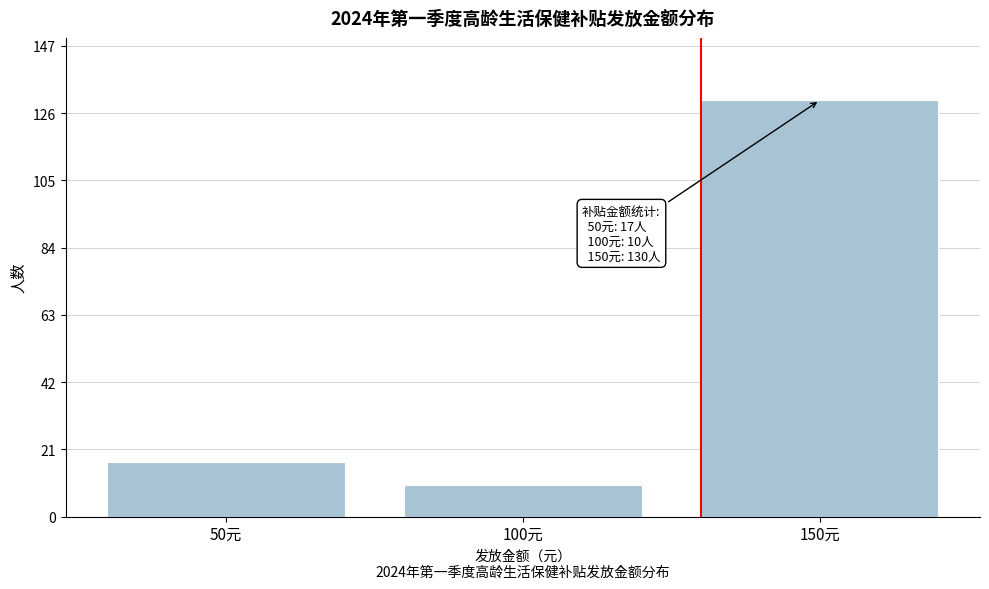

Reading left to right, list all the values displayed in this chart.

17	10	130